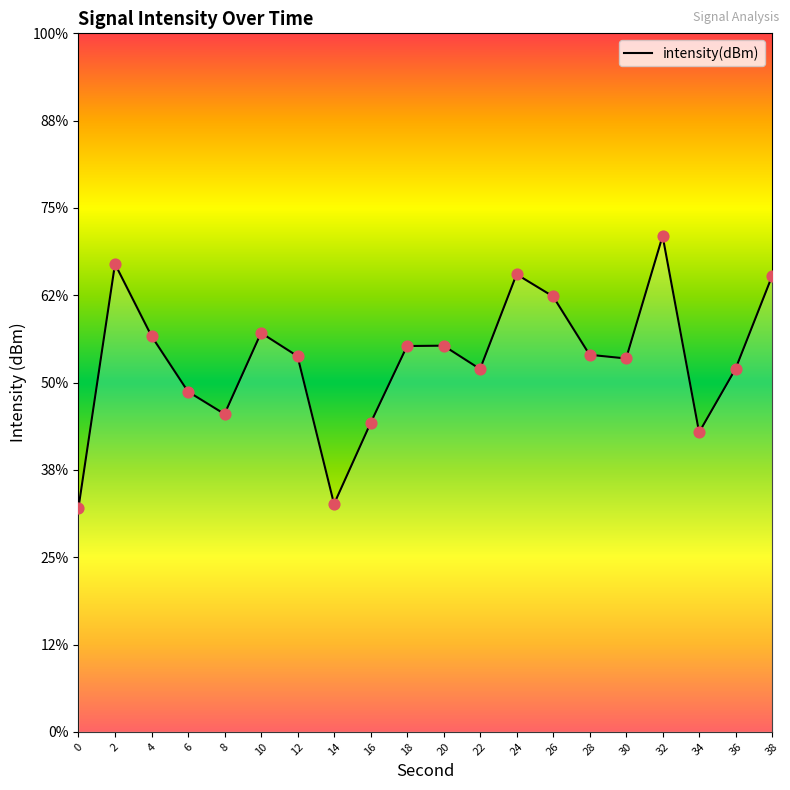

Which has a higher value, 30 or 10?

10